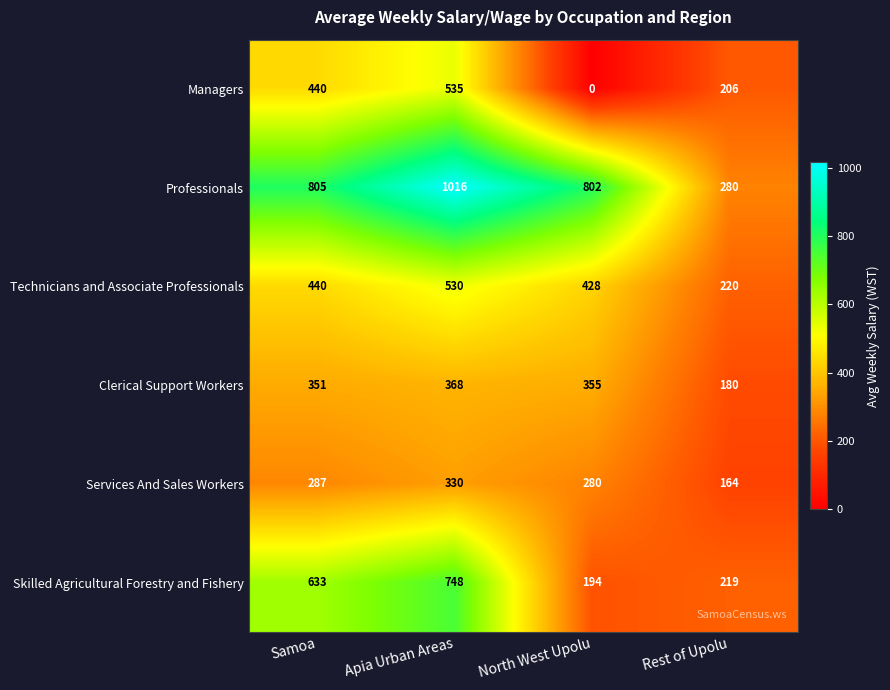

What is the lowest value of the Clerical Support Workers series?

180